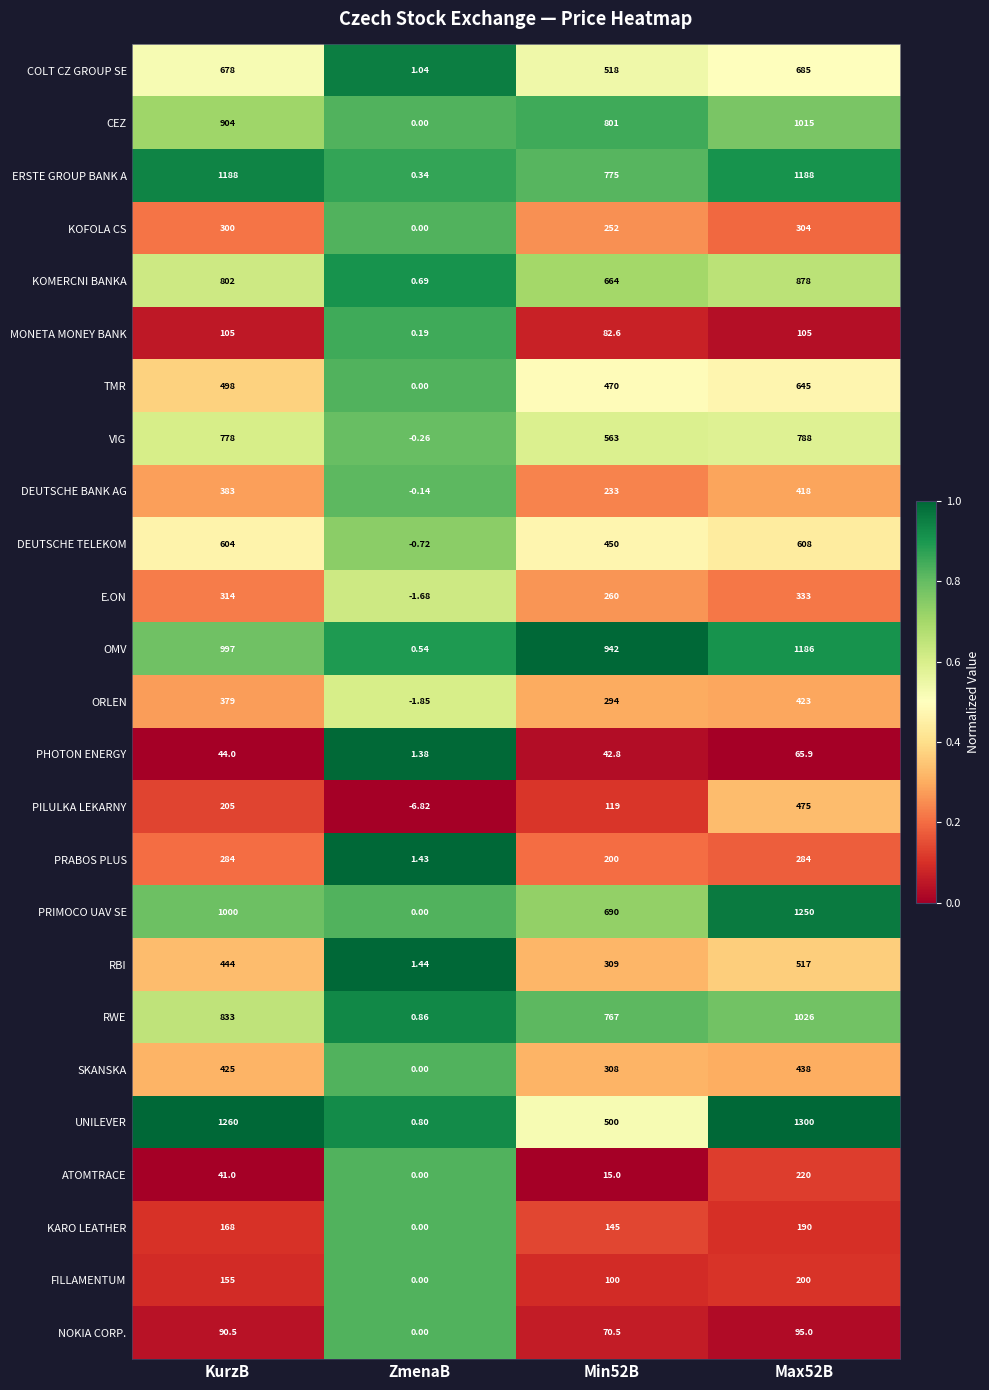

Which label corresponds to the smallest value in the chart?

ZmenaB